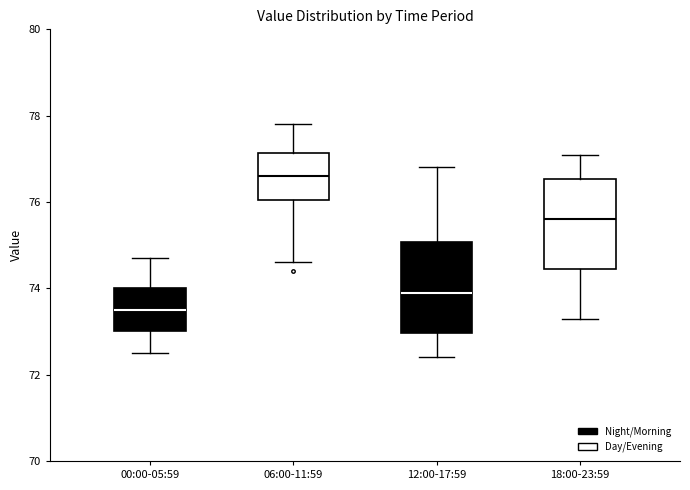

Reading left to right, transcribe this box plot: for each box, give where its median line is, the range the box spans, and where its two whiskers end, as read against the y-axis. The values are not printed on the chart, so give them approximately, as read against the axis.

00:00-05:59: median 73.6, box 73.0 to 74.0, whiskers 72.6 to 74.8
06:00-11:59: median 76.6, box 76.0 to 77.2, whiskers 74.6 to 77.8
12:00-17:59: median 74.0, box 73.0 to 75.0, whiskers 72.4 to 76.8
18:00-23:59: median 75.6, box 74.4 to 76.6, whiskers 73.4 to 77.2